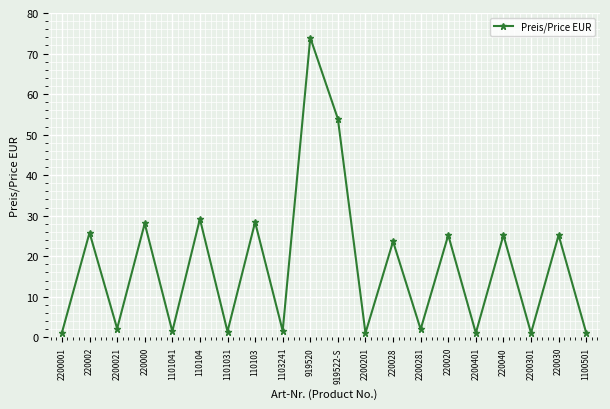

Approximately how many times larger is the value at 919520 compared to 1101041?

50.6